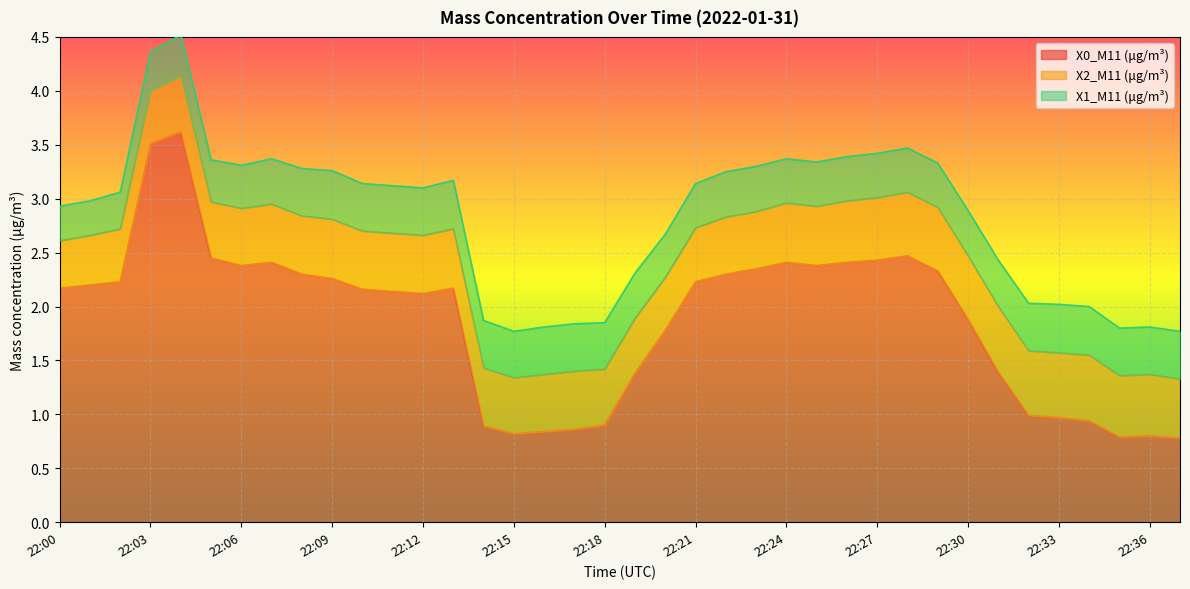

True or false: X2_M11 (μg/m³) has more than 0 points higher than both neighbors.

True